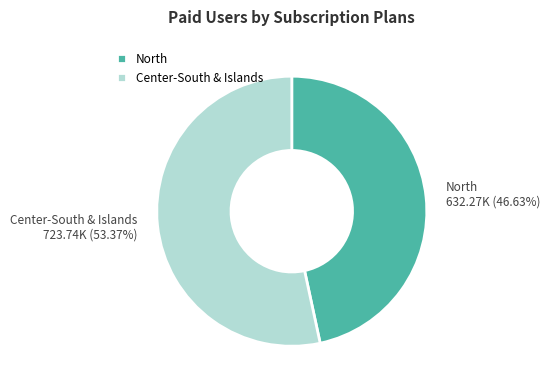

Which has a higher value, Center-South & Islands or North?

Center-South & Islands